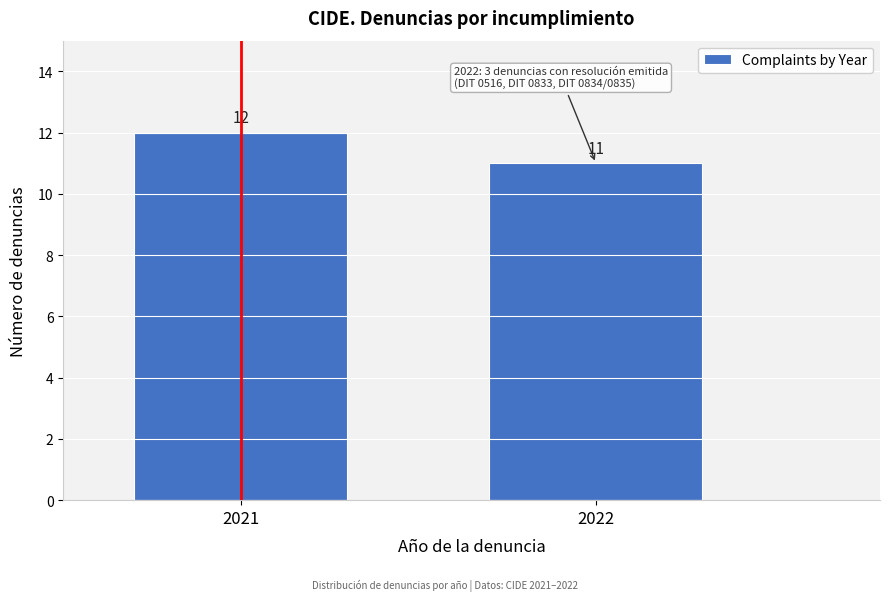

Reading left to right, list all the values displayed in this chart.

12	11